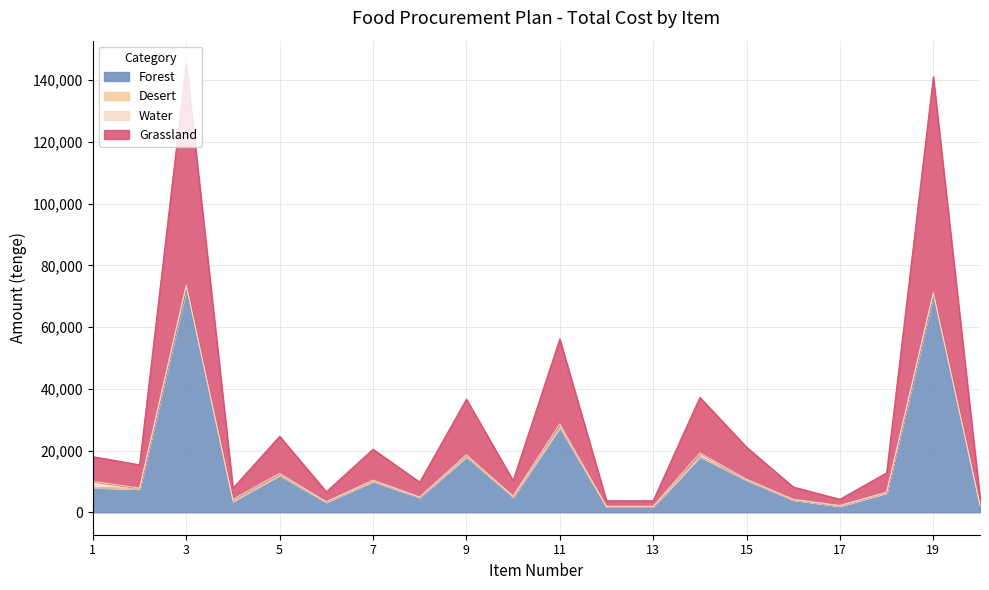

What is the value of the Grassland point at the 1st from the left?

8004